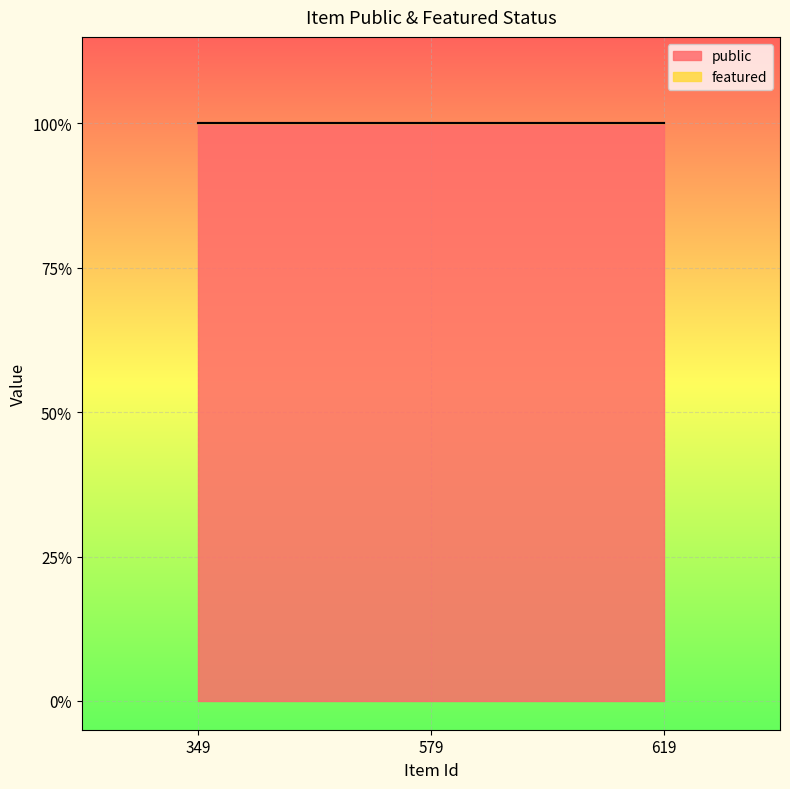

What are all the series names shown in the legend?

public, featured